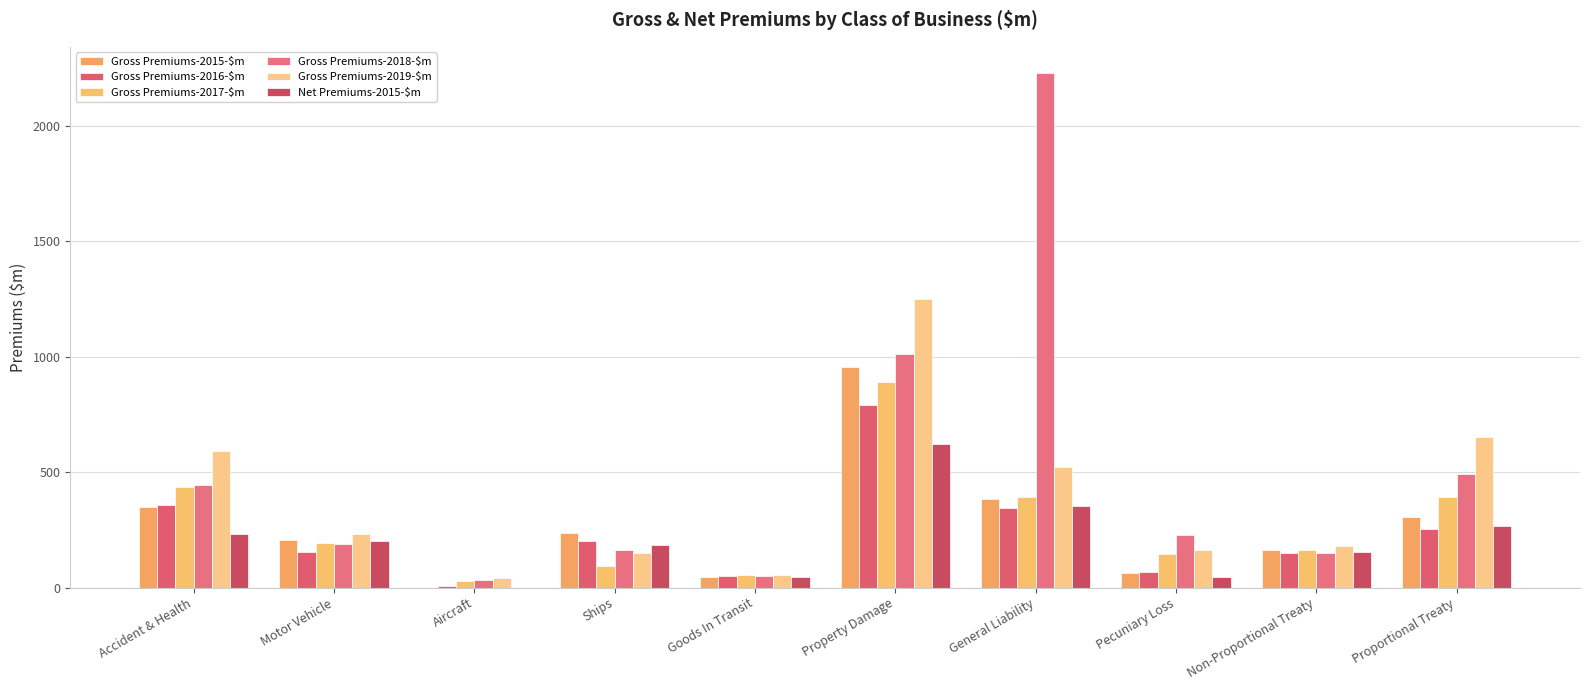

Count the number of data series in this chart.

6